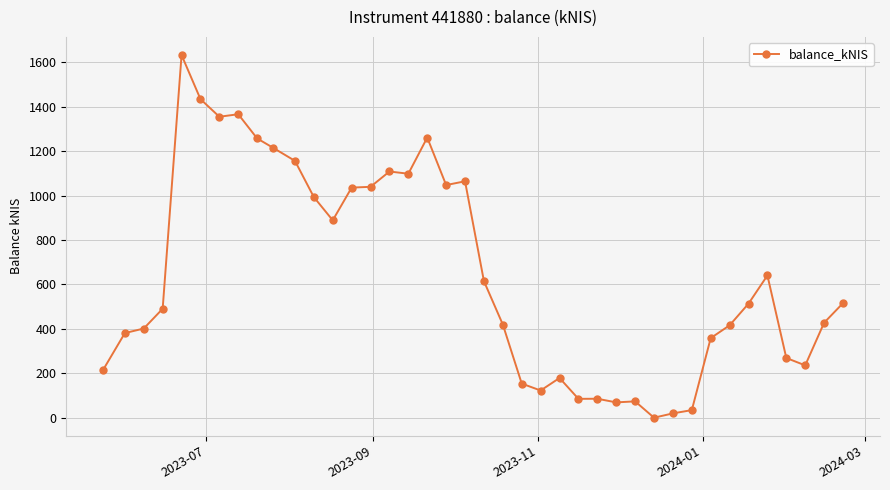

True or false: there are more than 2 points higher than both neighbors.

True